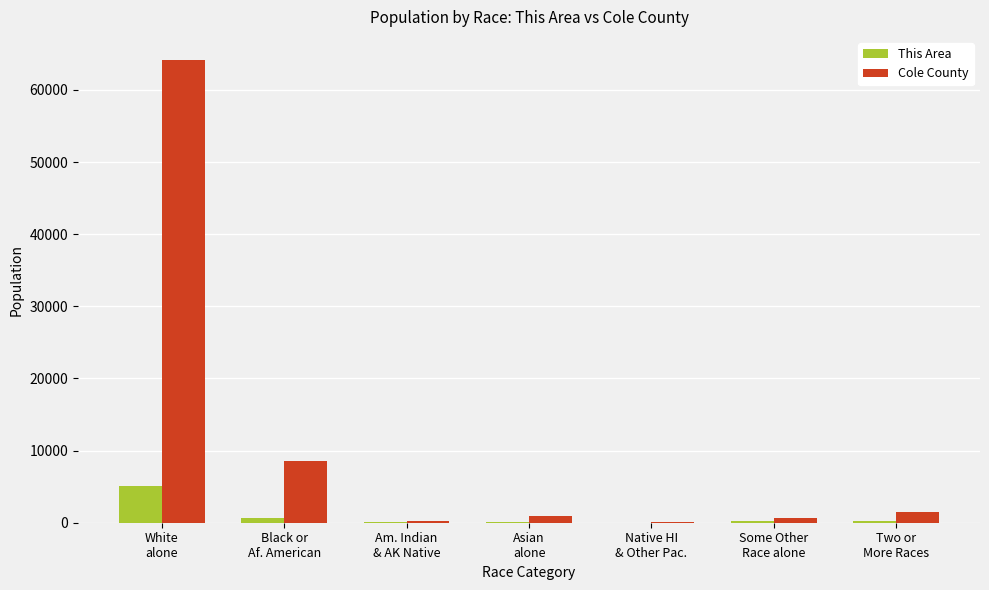

What is the greatest value displayed?

64137